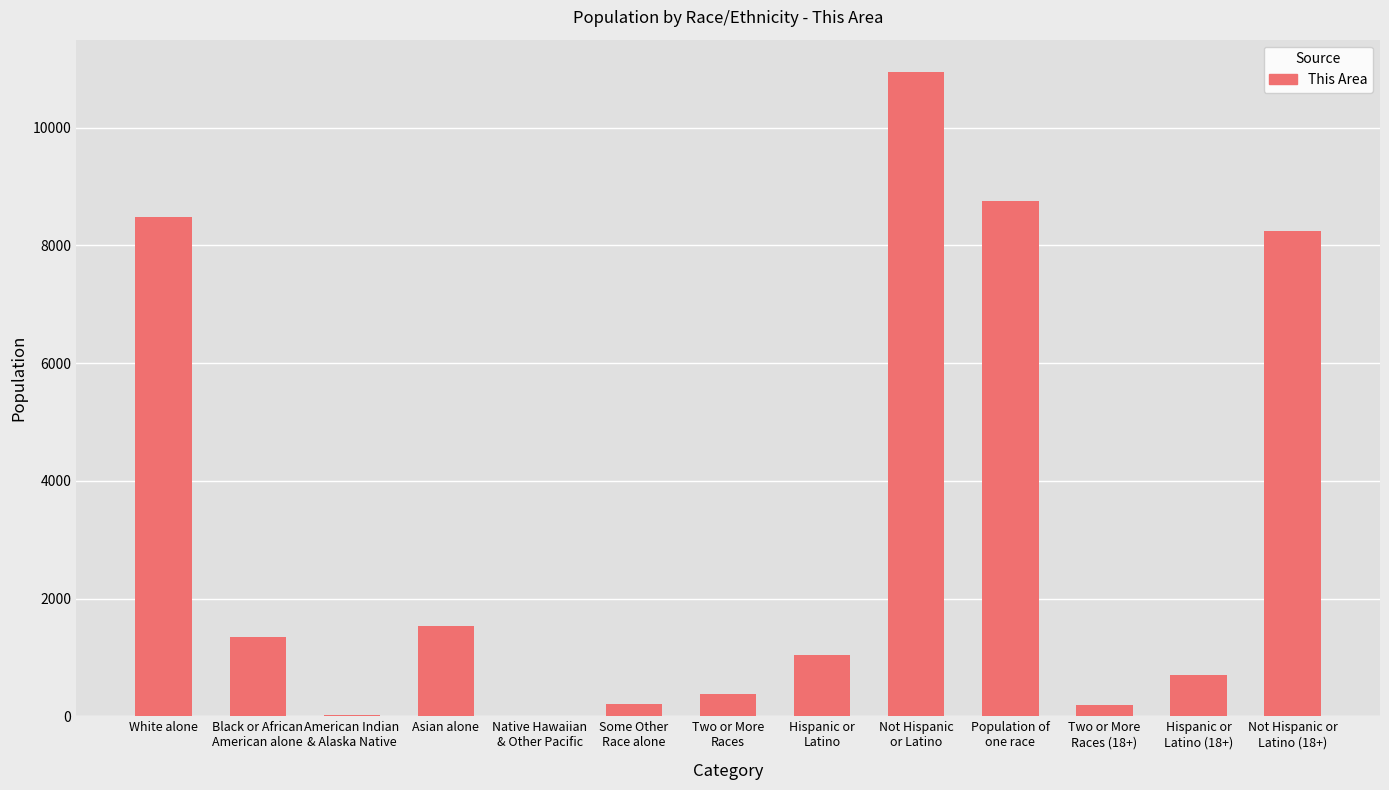

What is the greatest value displayed?

10947